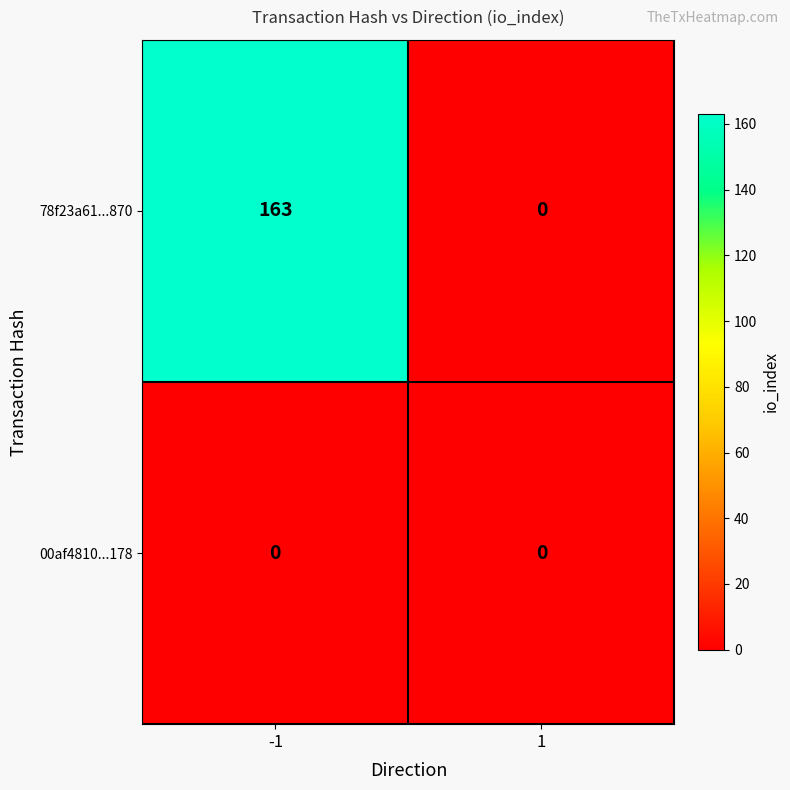

Is it true that 78f23a61...870 equals 63 at 1?

False